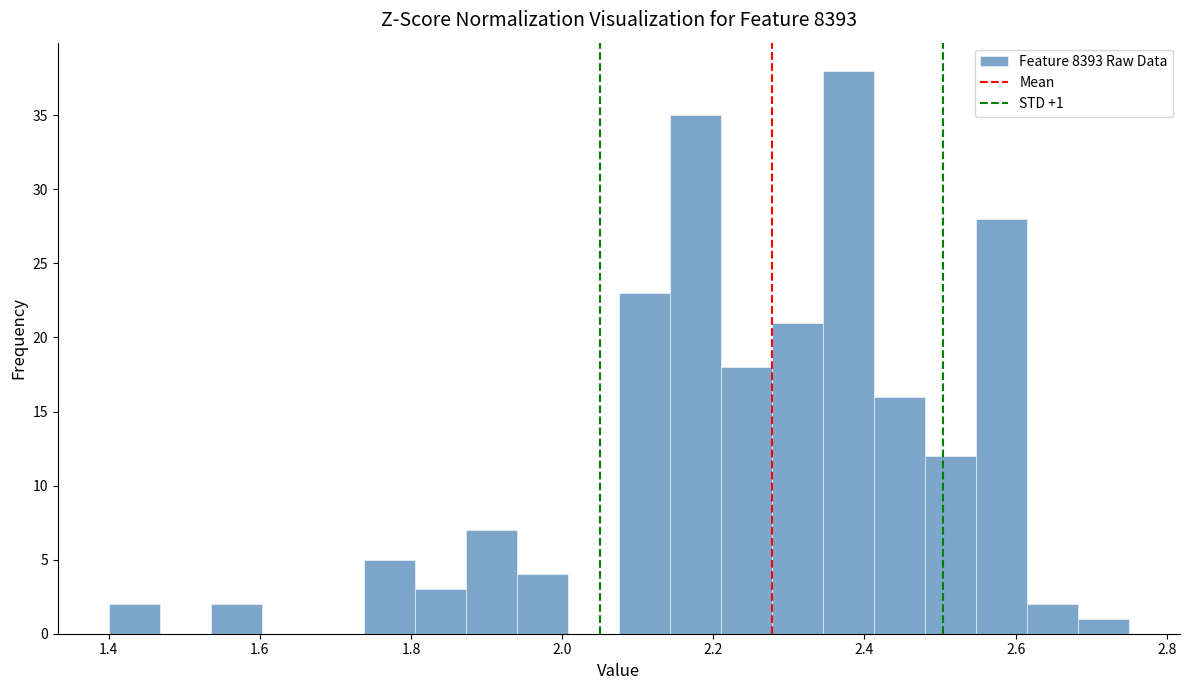

Read against the x-axis, roughly where is the centre of the tallest bar?

2.38